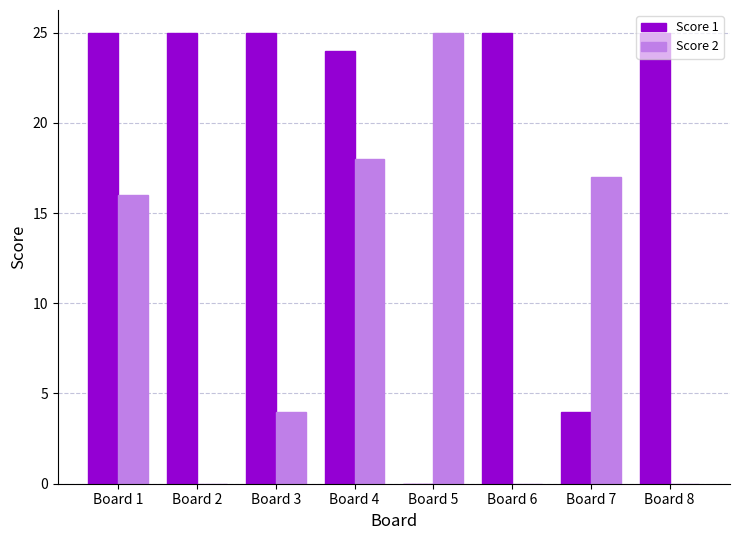

Which series changed the most between Board 3 and Board 5?

Score 1